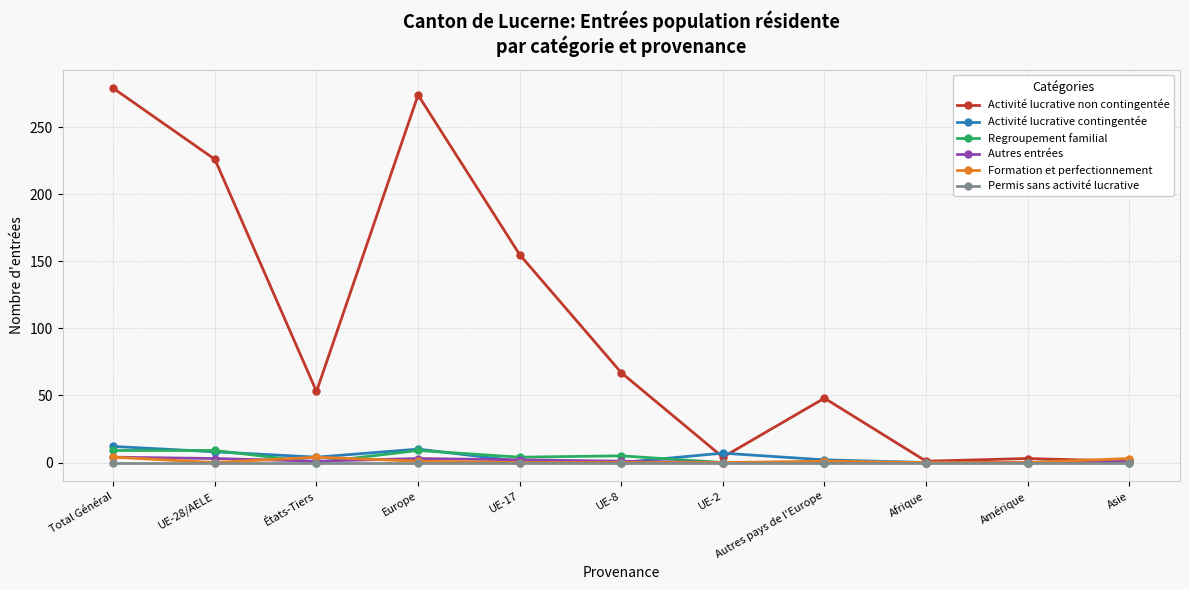

What is the label of the 1st point from the right?

Asie